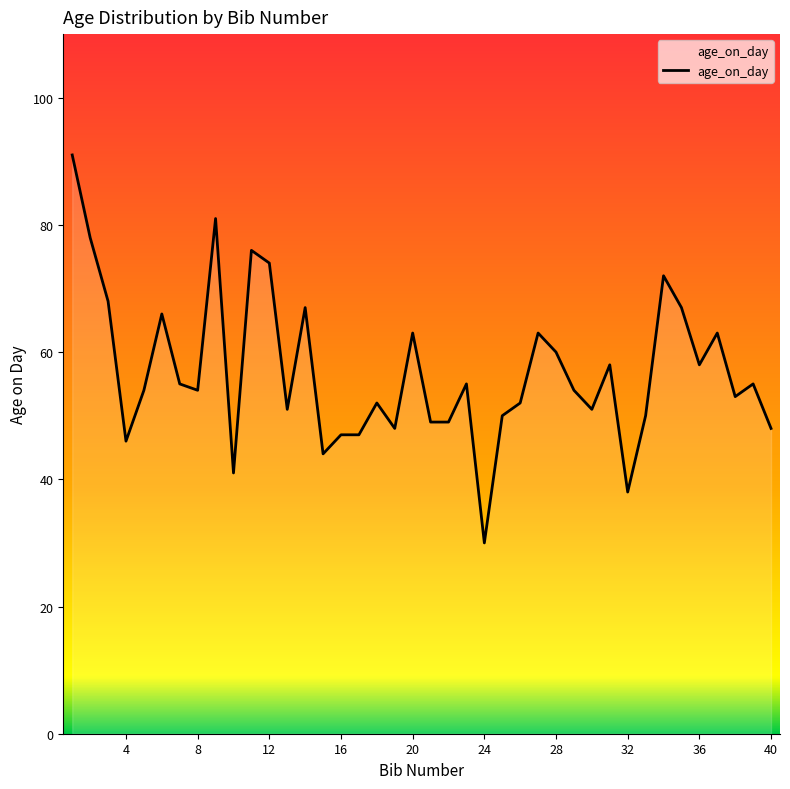

What is the difference between the maximum and minimum values?

61